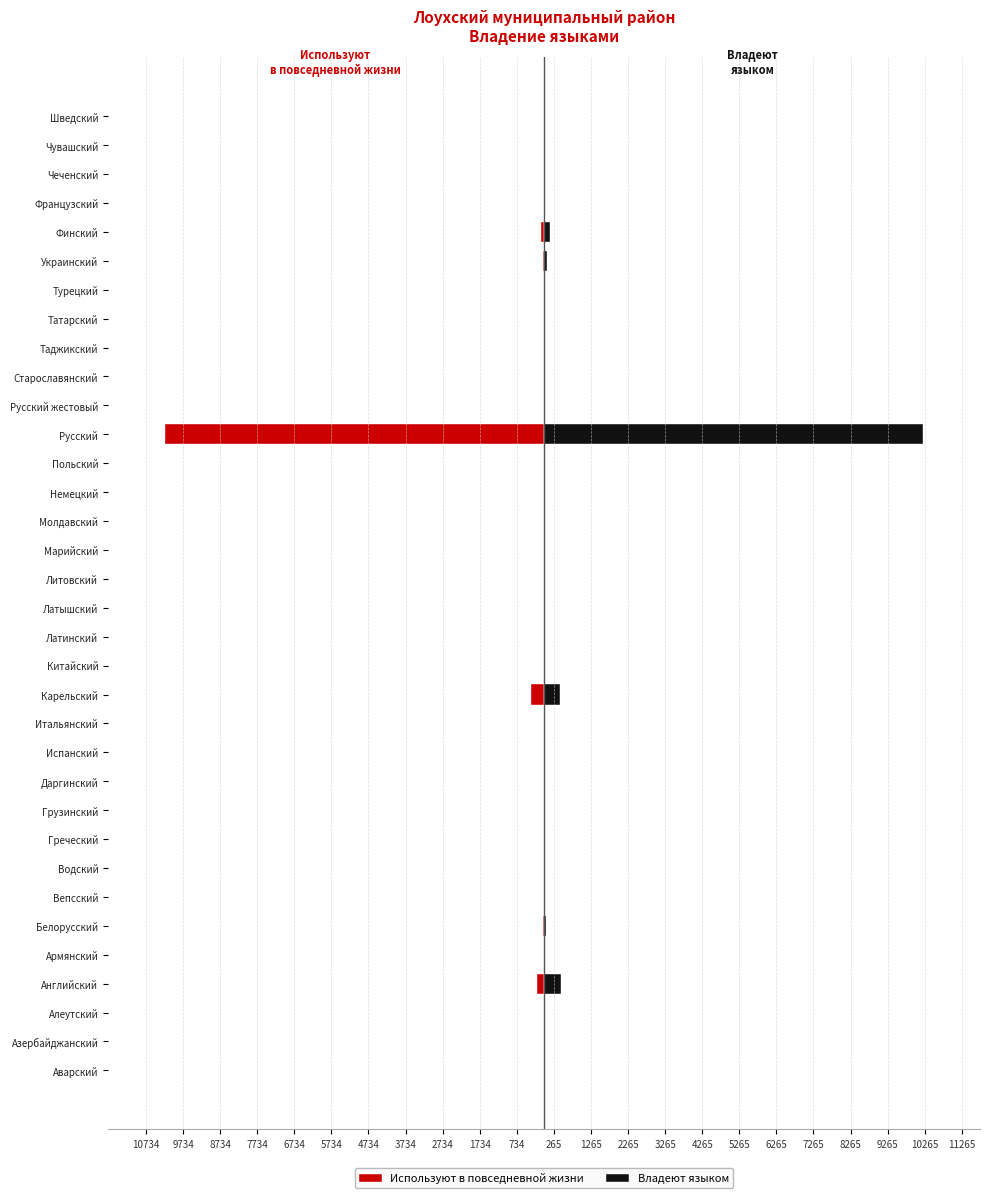

What is the value of the Используют в повседневной жизни bar at the 24th from the left?

-8